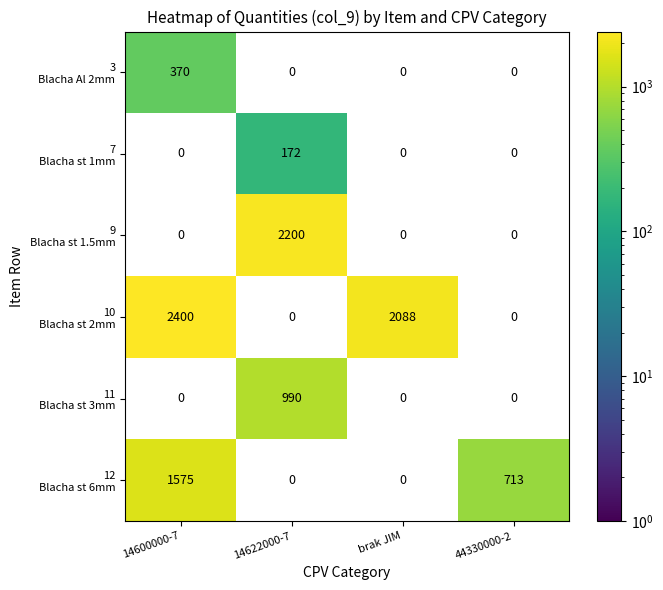

At how many categories does at least one series exceed 1836?

3